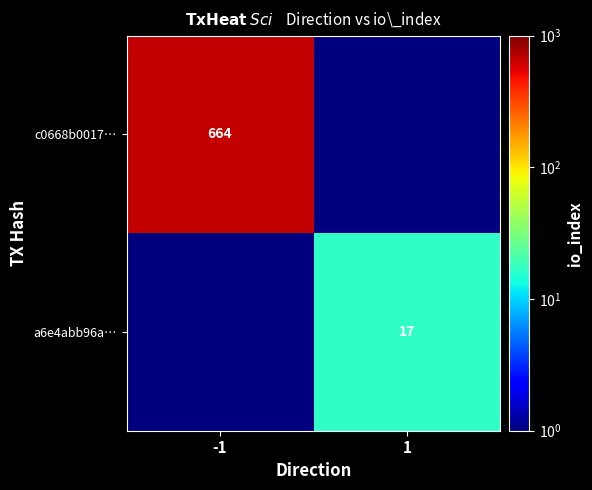

Is it true that c0668b0017… equals 1066.0 at -1?

False